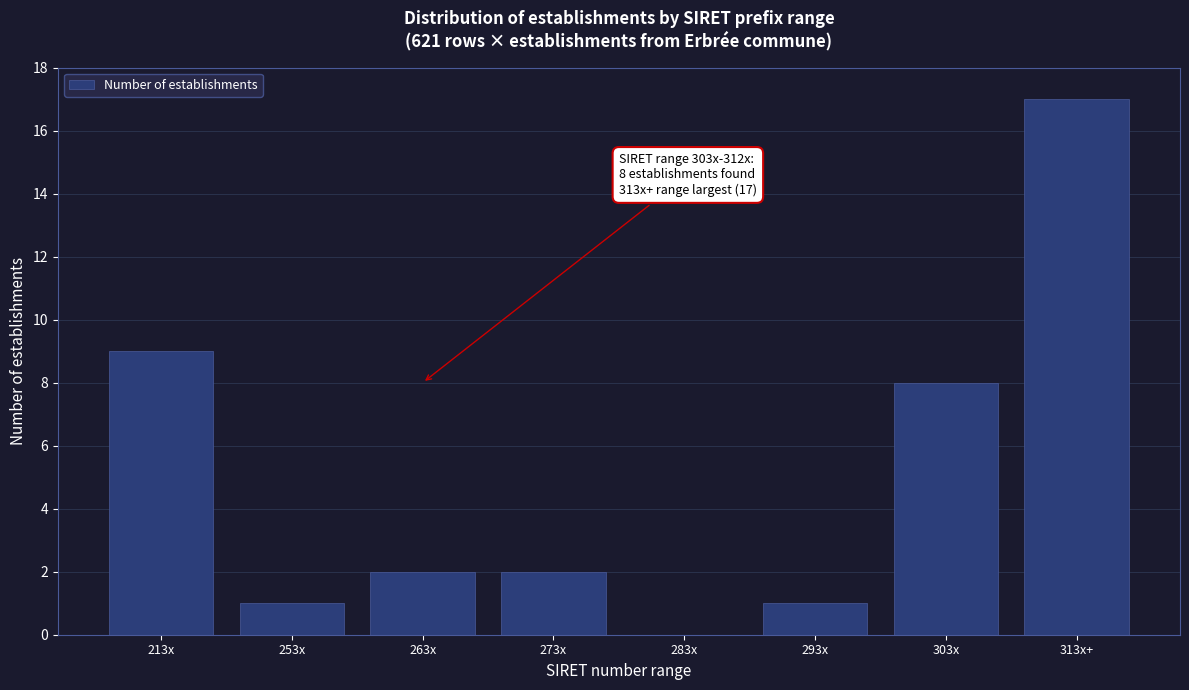

Reading left to right, extract all data points from this chart.

213x=9	253x=1	263x=2	273x=2	283x=0	293x=1	303x=8	313x+=17